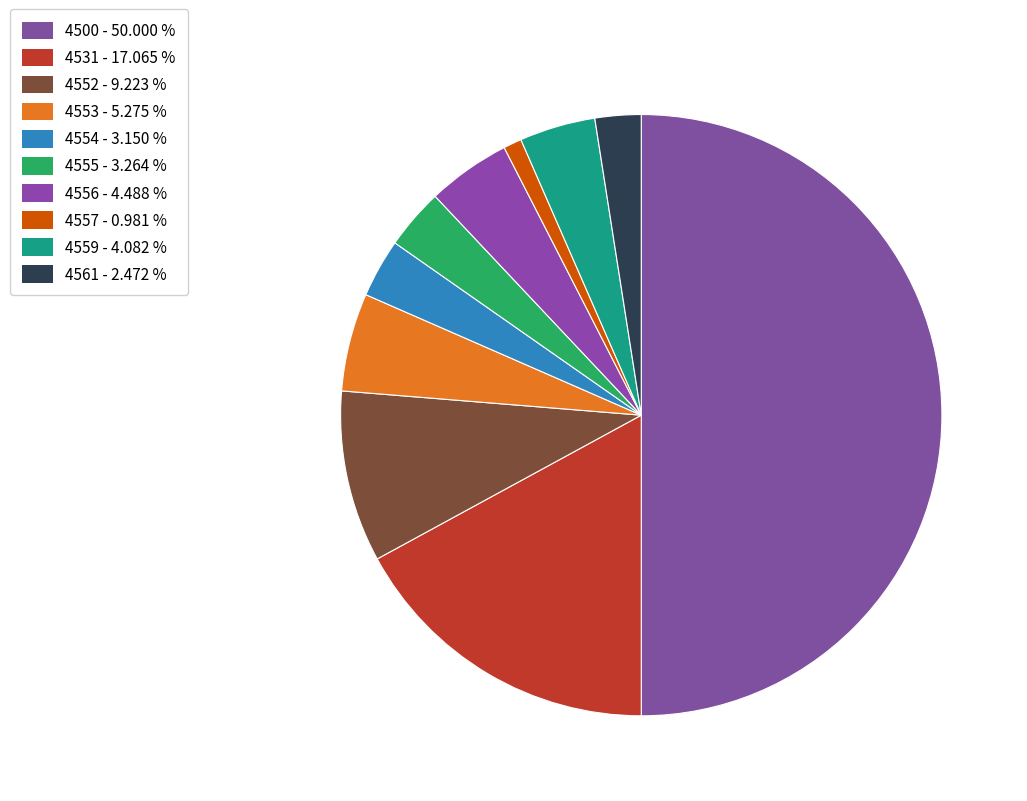

Count the number of slices in the pie.

10